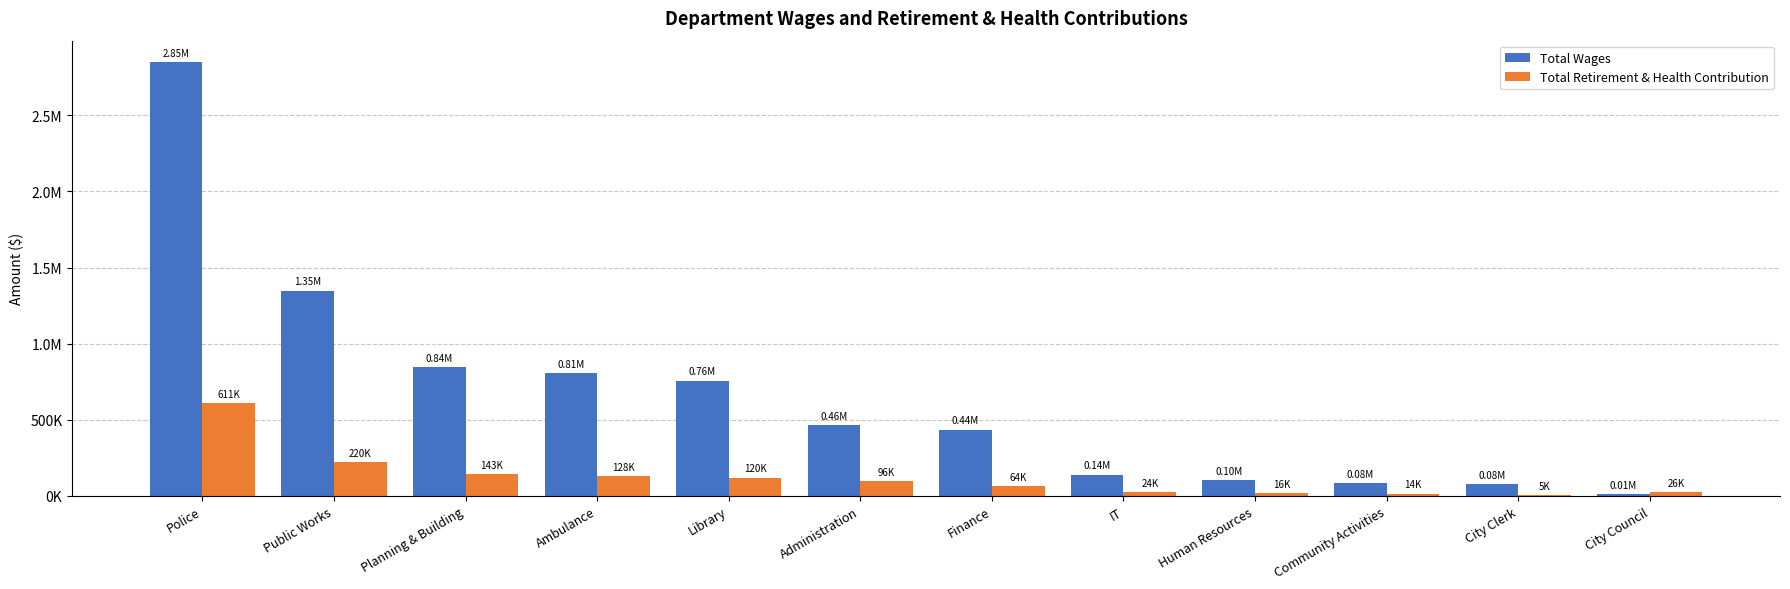

What is the difference between the maximum and minimum values in the Total Retirement & Health Contribution series?

606491